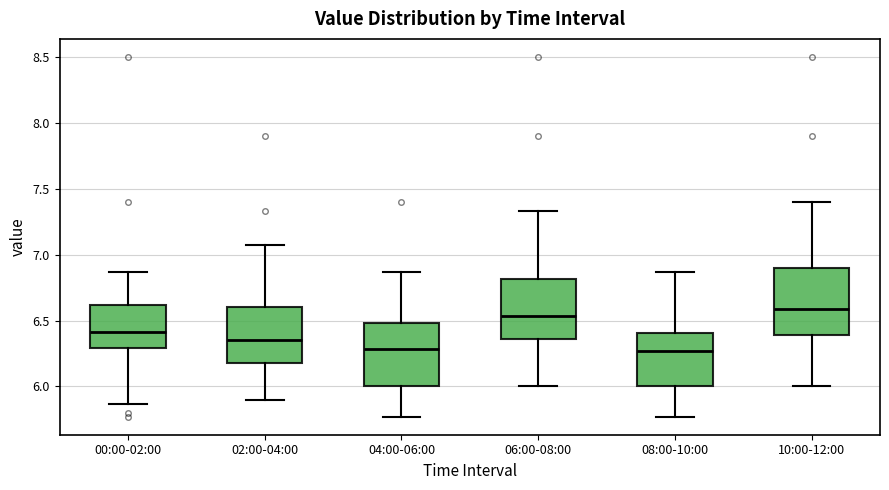

Where is the upper edge of the box for 08:00-10:00 on the y-axis? The values are not printed on the chart, so give them approximately, as read against the axis.

6.40